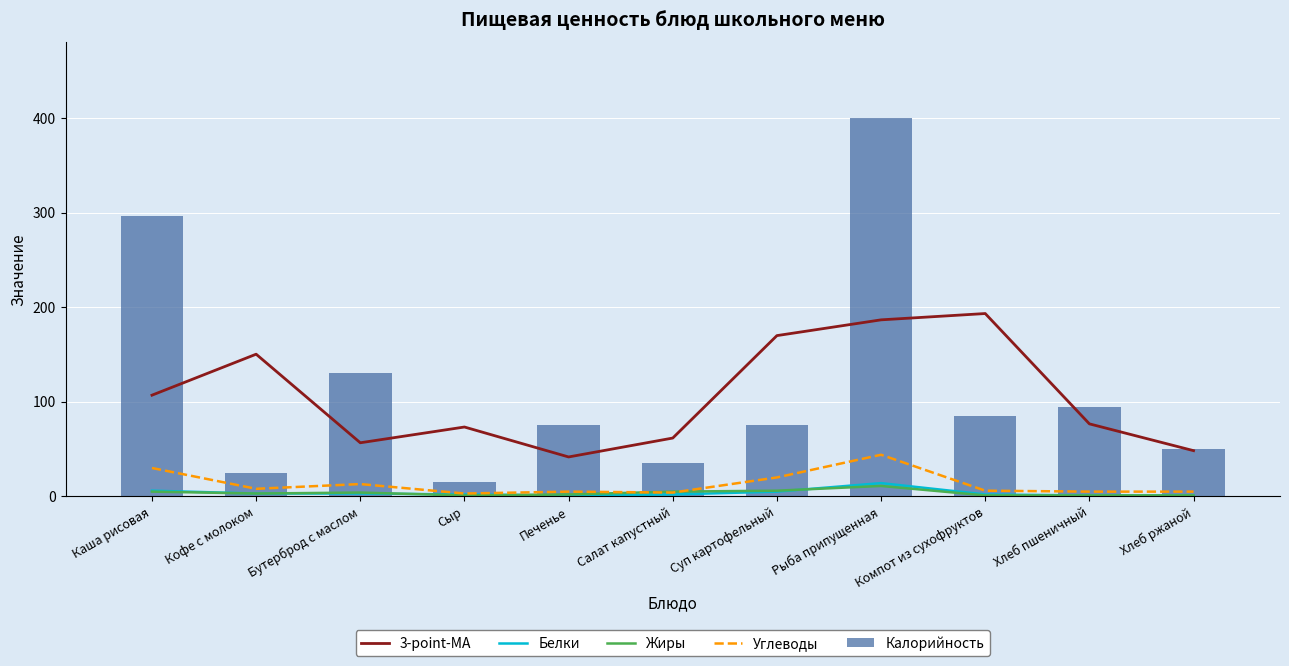

What are all the series names shown in the legend?

3-point-MA, Белки, Жиры, Углеводы, Калорийность